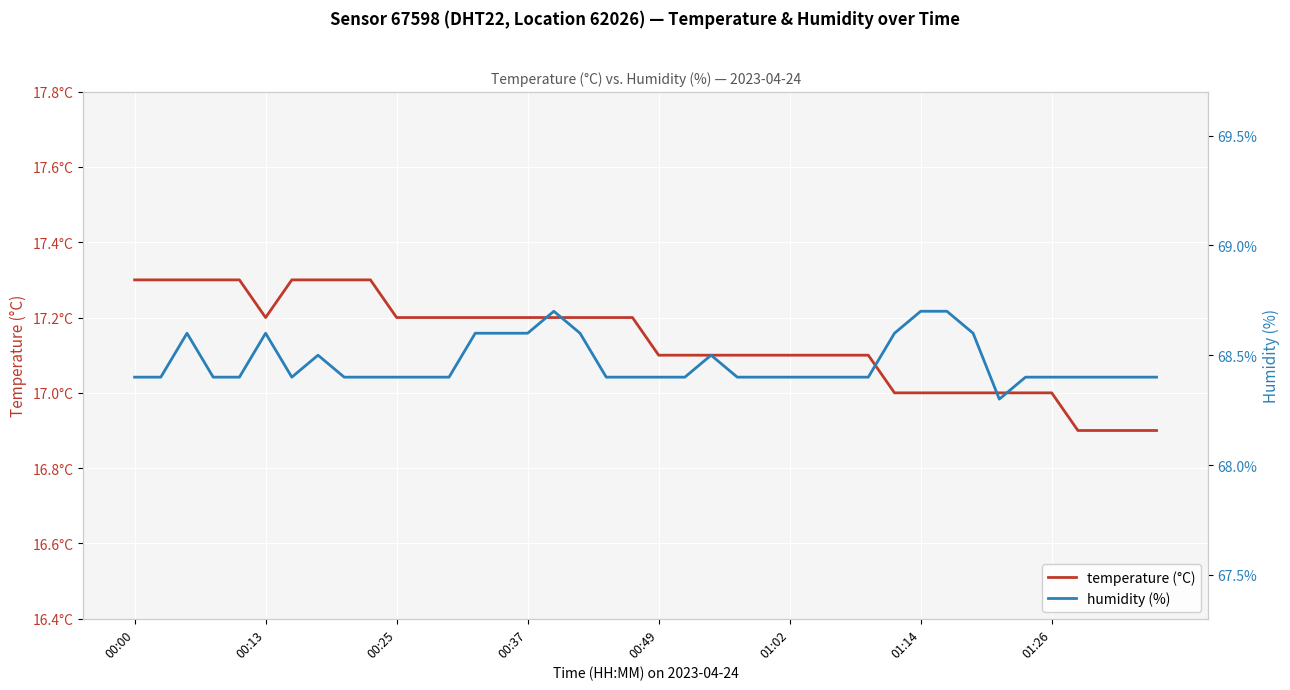

What is the spread (max minus min) of values at 00:25?

51.2